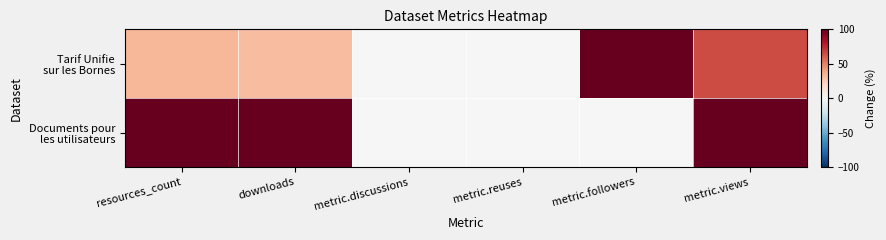

How many distinct data groups are displayed?

2